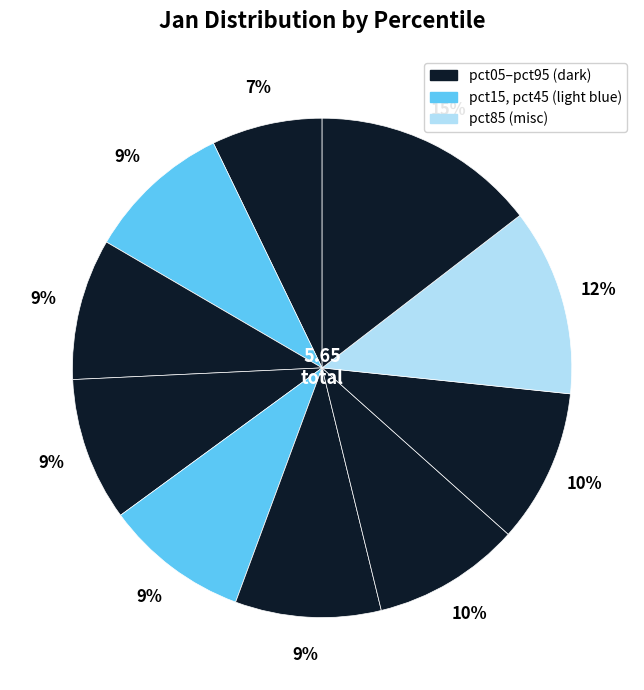

How many segments does this pie chart have?

10